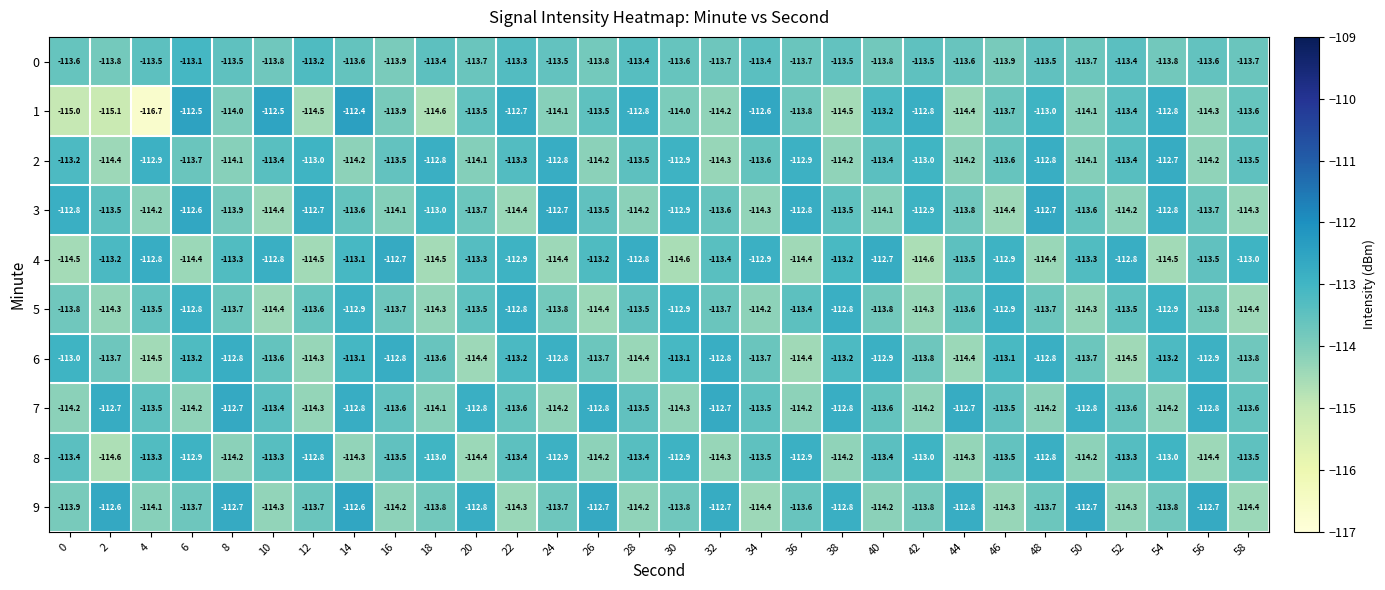

What is the difference between the maximum and minimum values in the 6 series?

1.7